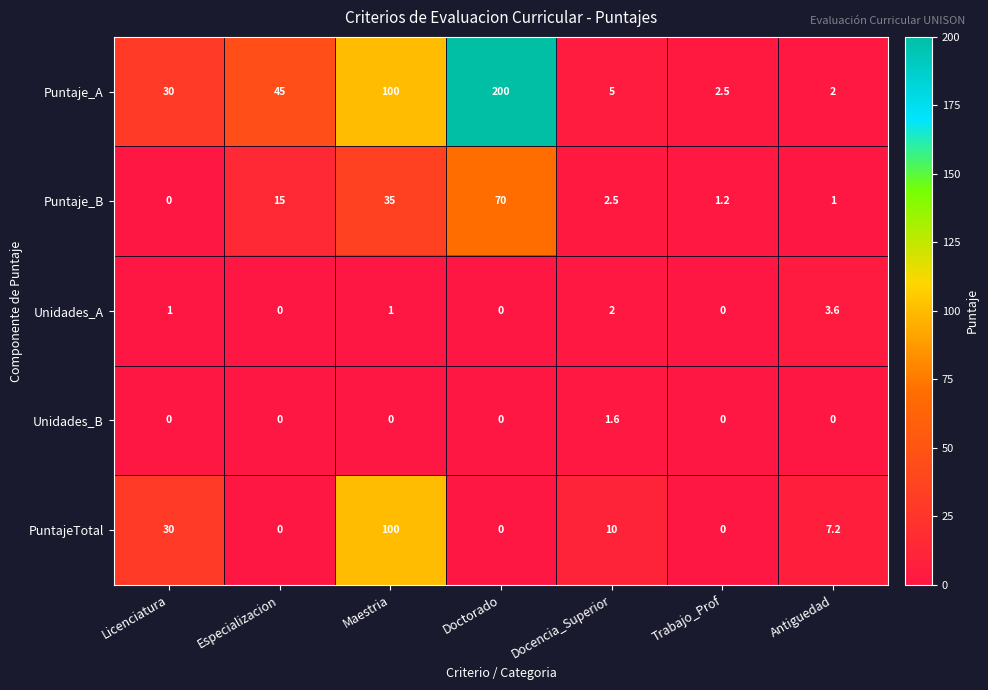

Read the Puntaje_B value at Doctorado.

70.0